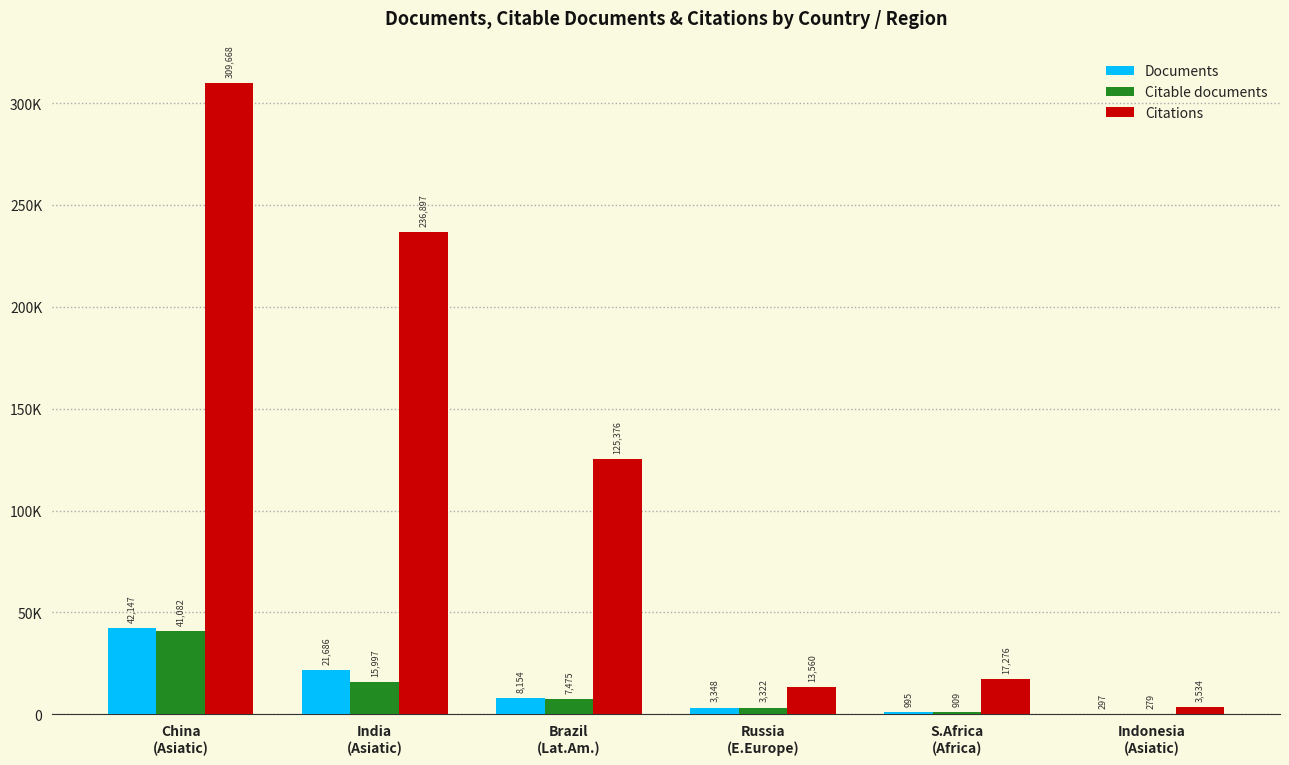

List the labels in order of Documents value, smallest first.

Indonesia
(Asiatic), S.Africa
(Africa), Russia
(E.Europe), Brazil
(Lat.Am.), India
(Asiatic), China
(Asiatic)